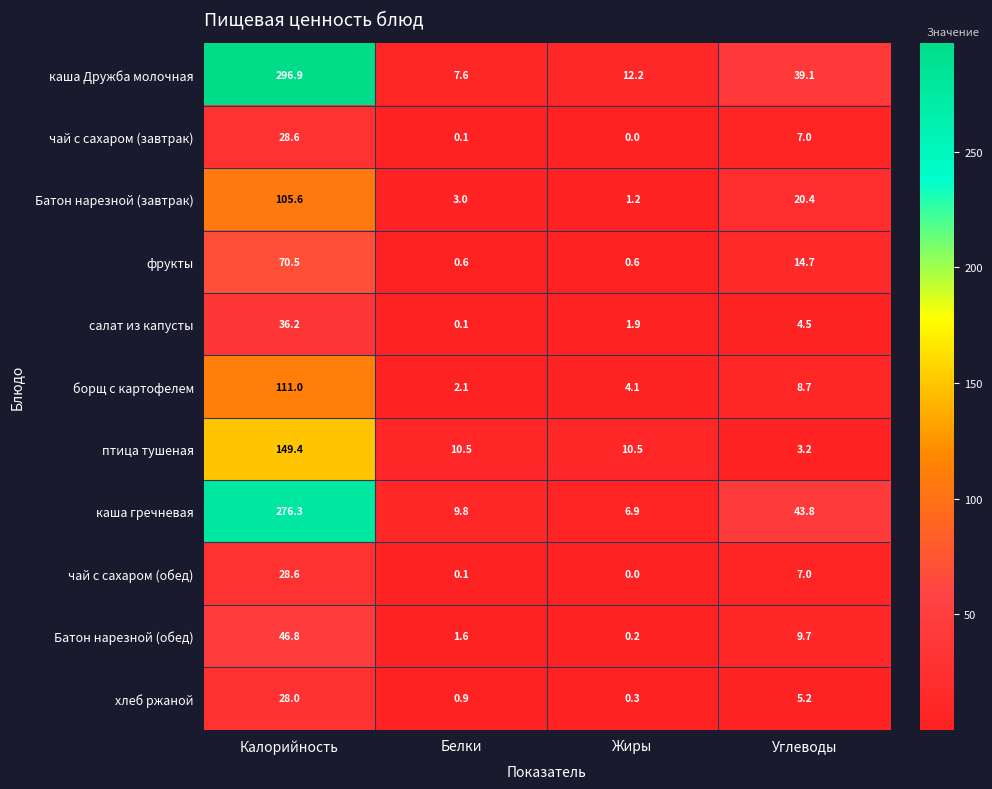

At which label is Батон нарезной (обед) closest to 23?

Углеводы